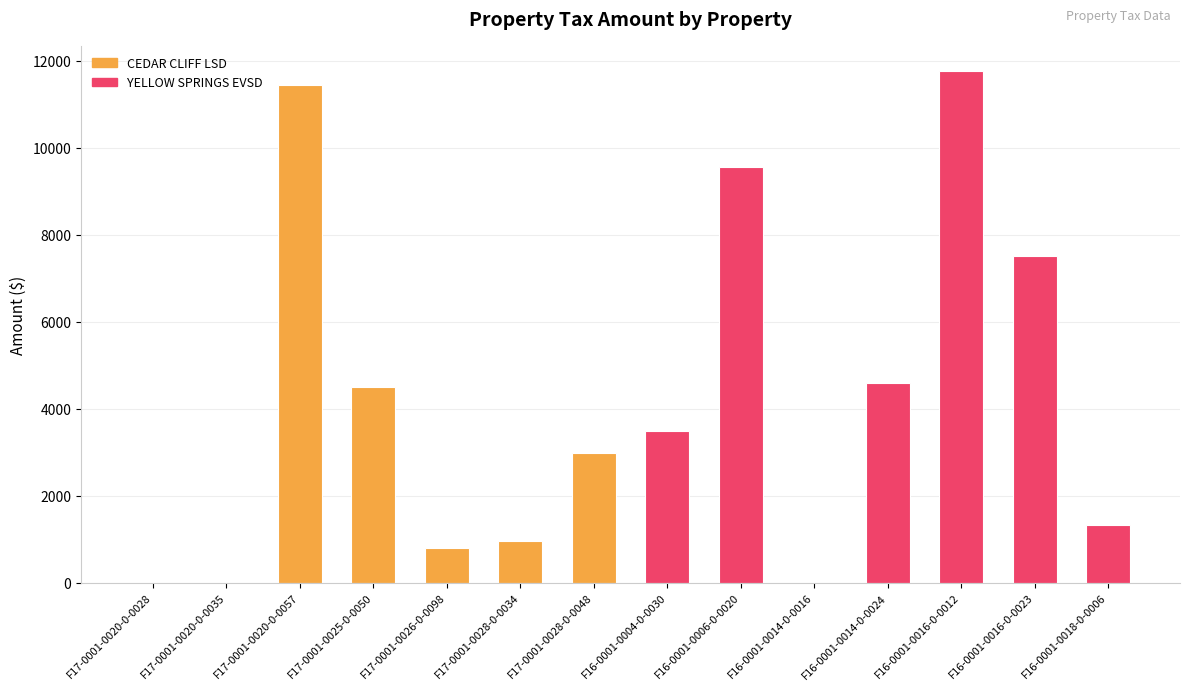

What is the change in value from F17-0001-0028-0-0048 to F16-0001-0014-0-0024?

+1625.4